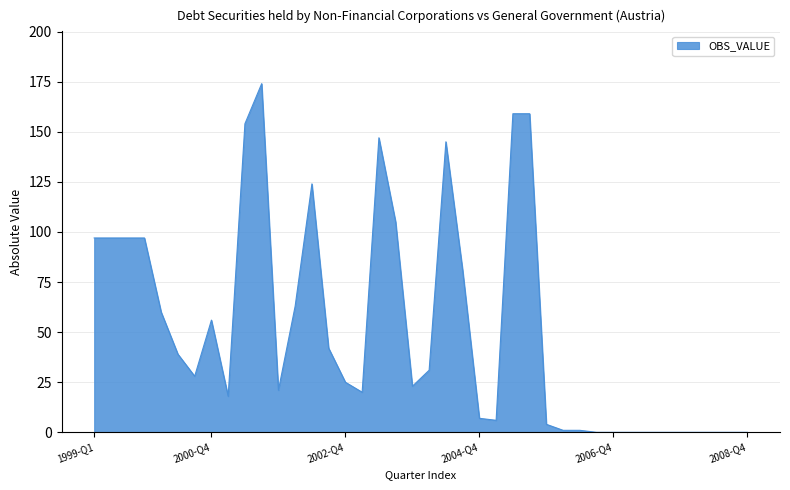

What is the greatest value displayed?

174